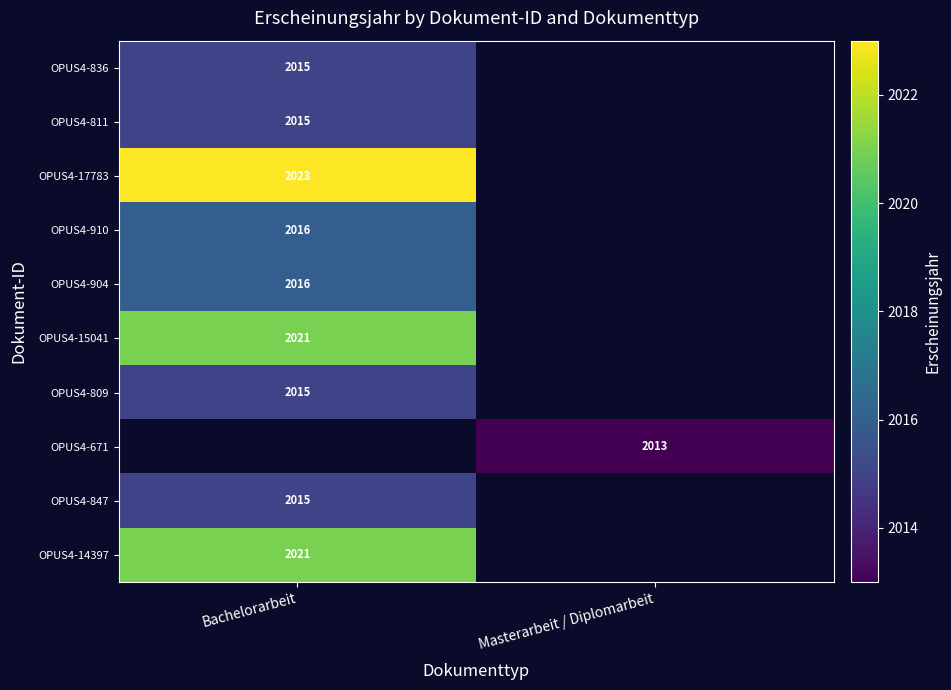

True or false: OPUS4-904 has a value of 2016 at Bachelorarbeit.

True